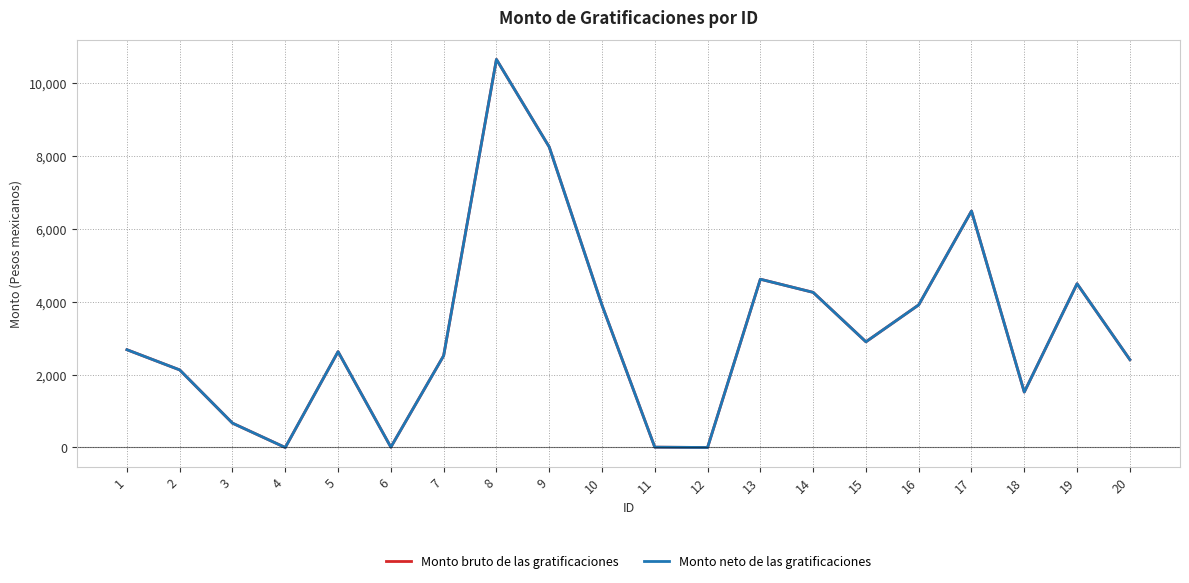

What is the difference between the maximum and minimum values in the Monto bruto de las gratificaciones series?

10635.0